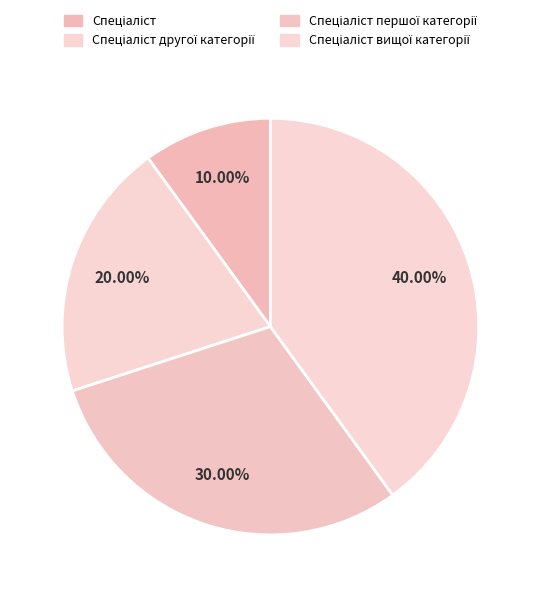

To the nearest percent, what percentage of the pie is Спеціаліст вищої категорії?

40%